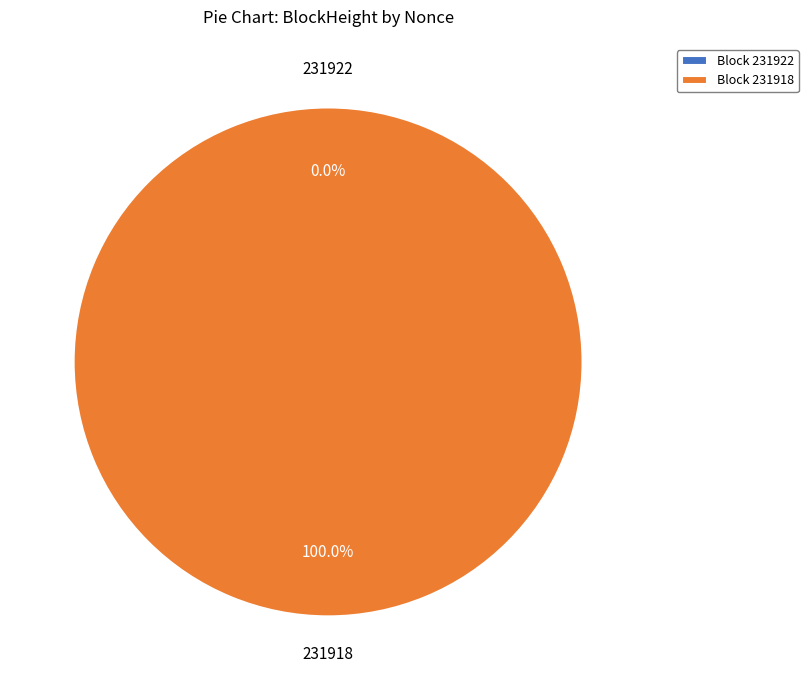

Is 231918 the majority of the pie?

Yes